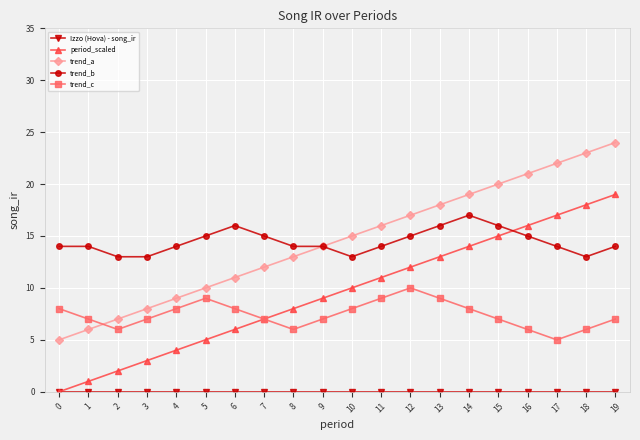

What is the highest value of the trend_a series?

24